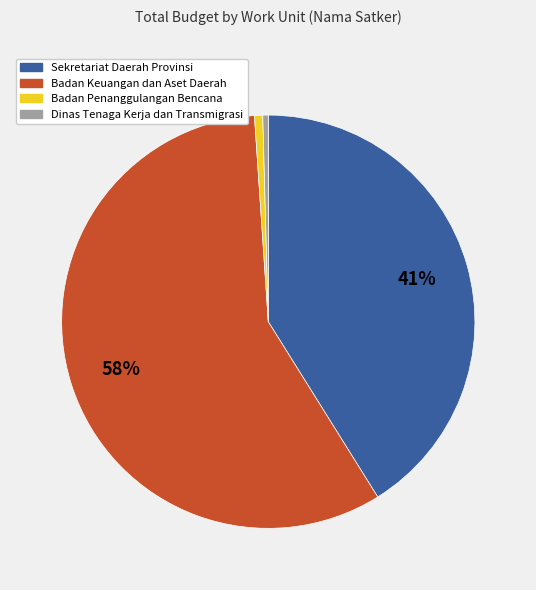

What is the largest slice in the pie chart?

Badan Keuangan dan Aset Daerah